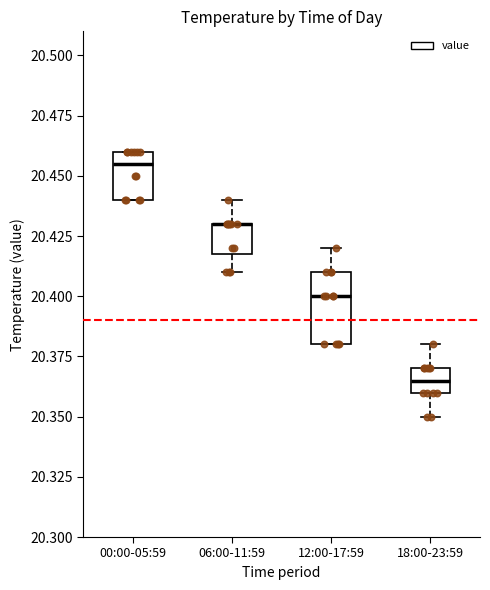

Reading left to right, read every box against the y-axis: the position of its median line, the range the box covers, and the ends of its whiskers. The values are not printed on the chart, so give them approximately, as read against the axis.

00:00-05:59: median 20.455, box 20.440 to 20.460, whiskers 20.440 to 20.460
06:00-11:59: median 20.430 (drawn on the box's upper edge), box 20.420 to 20.430, whiskers 20.410 to 20.440
12:00-17:59: median 20.400, box 20.380 to 20.410, whiskers 20.380 to 20.420
18:00-23:59: median 20.365, box 20.360 to 20.370, whiskers 20.350 to 20.380